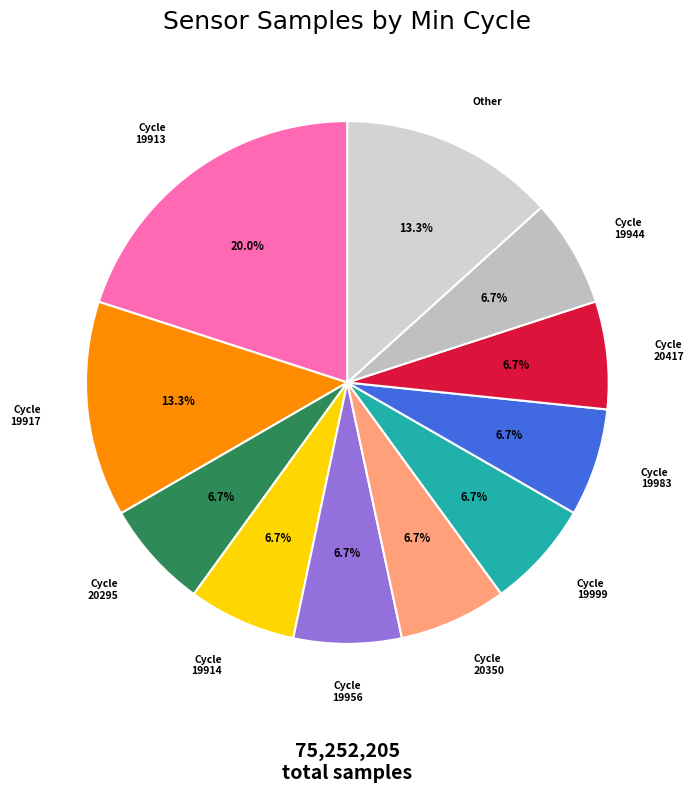

Is there a majority slice in this chart?

No